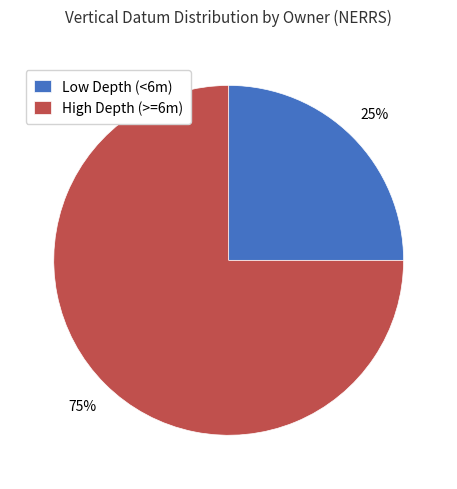

The Low Depth (<6m) slice represents 25% of the pie. True or false?

True